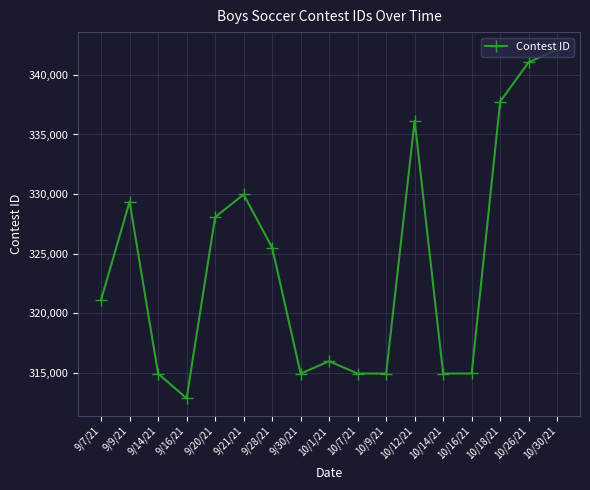

At which category does the data reach its first local peak?

9/9/21